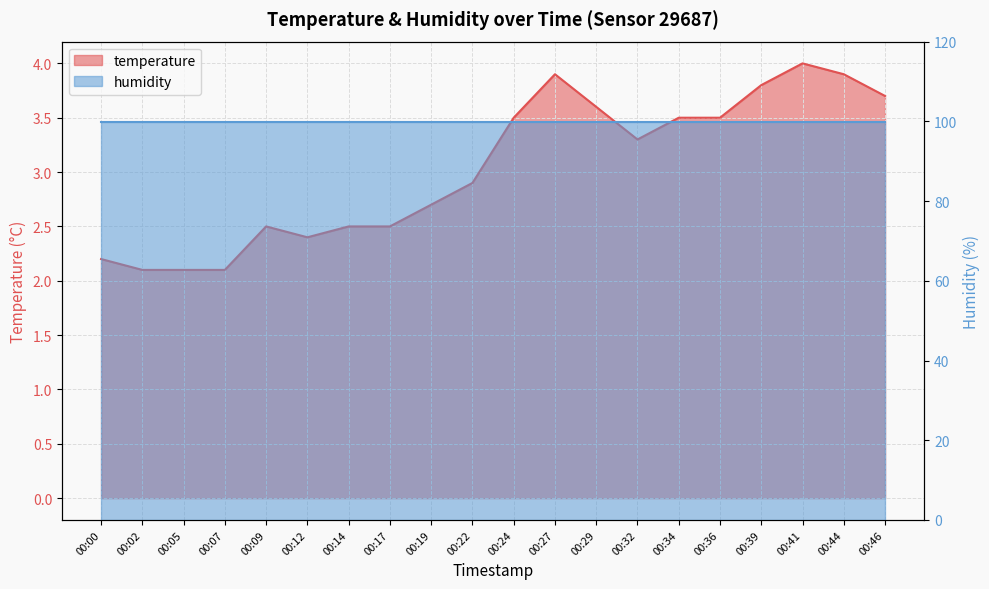

Rank the categories by value from highest to lowest.

00:41, 00:27, 00:44, 00:39, 00:46, 00:29, 00:24, 00:34, 00:36, 00:32, 00:22, 00:19, 00:09, 00:14, 00:17, 00:12, 00:00, 00:02, 00:05, 00:07